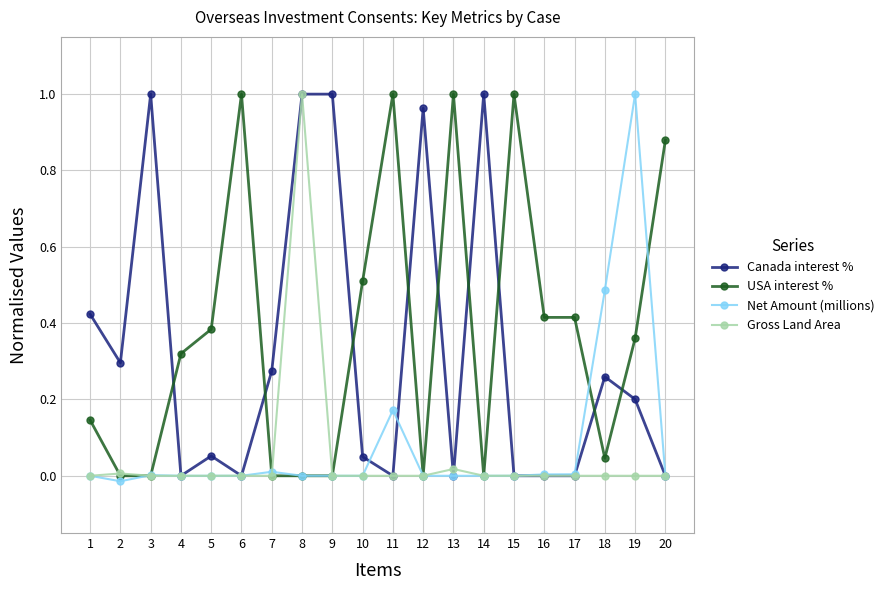

Which series has the largest total across all categories?

USA interest %